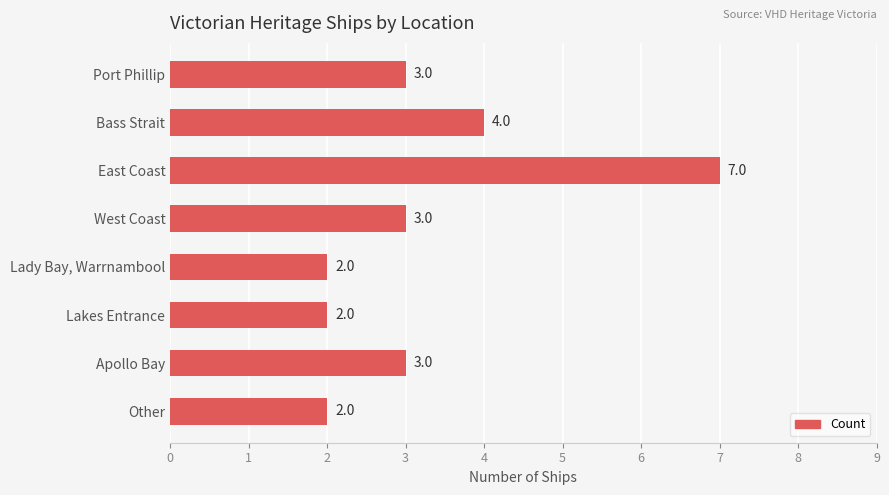

Approximately how many times larger is the value at Other compared to Apollo Bay?

0.7